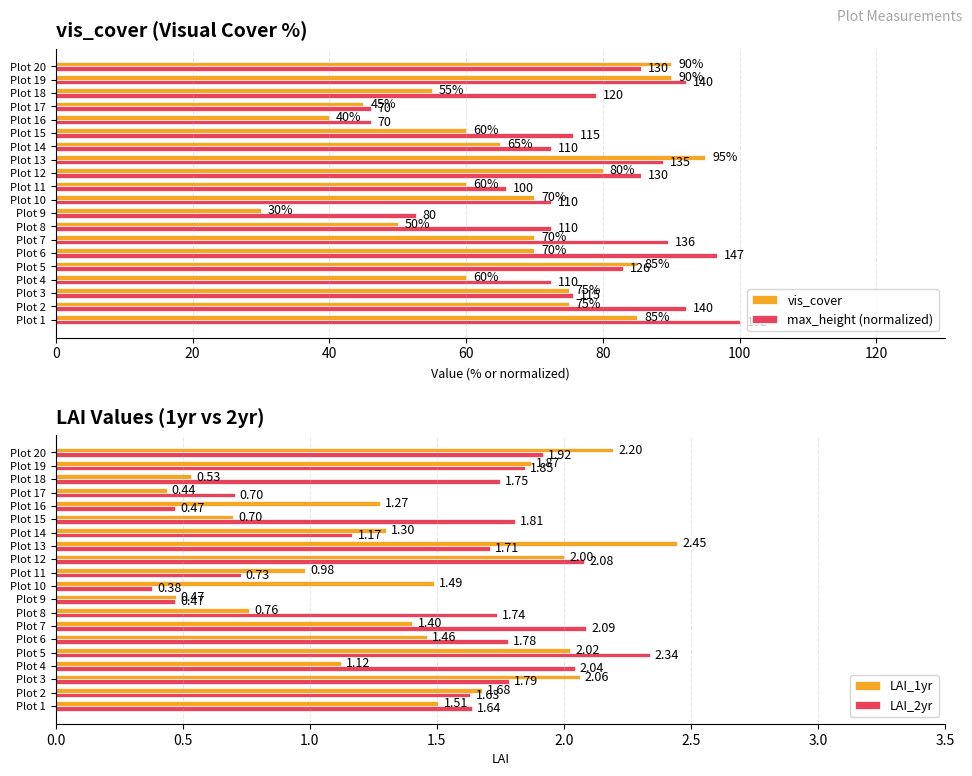

List the labels in order of LAI_1yr value, largest first.

Plot 13, Plot 20, Plot 3, Plot 5, Plot 12, Plot 19, Plot 2, Plot 1, Plot 10, Plot 6, Plot 7, Plot 14, Plot 16, Plot 4, Plot 11, Plot 8, Plot 15, Plot 18, Plot 9, Plot 17